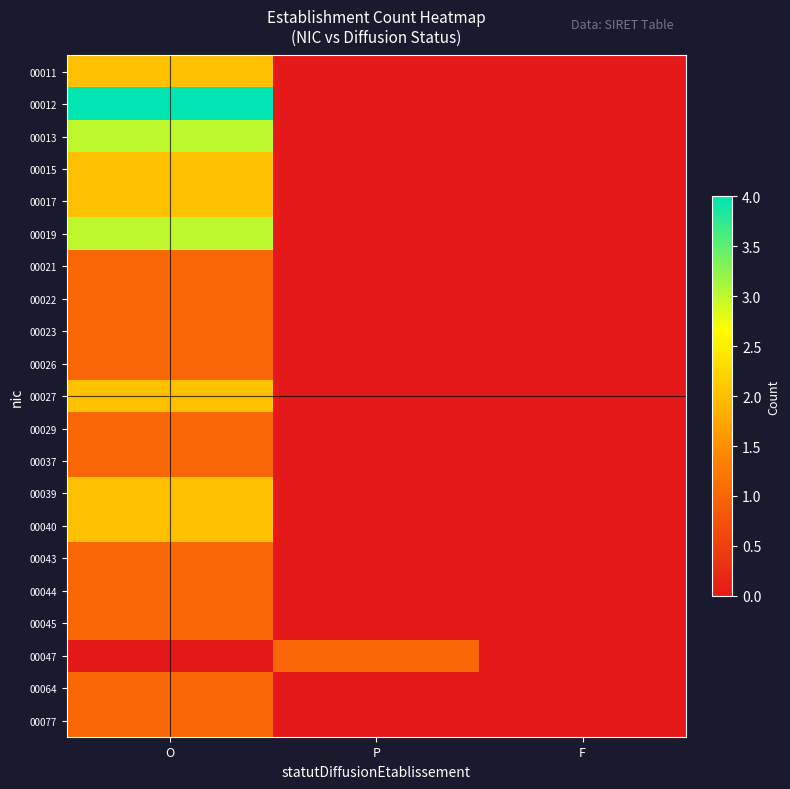

Between O and F, which is larger?

O